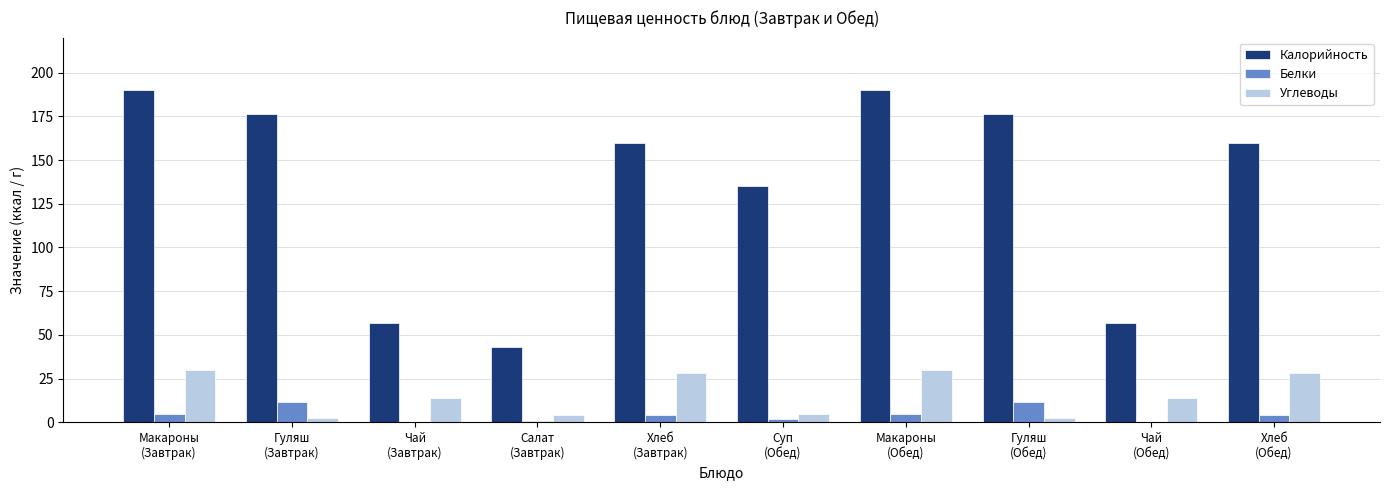

Which series has the largest total across all categories?

Калорийность